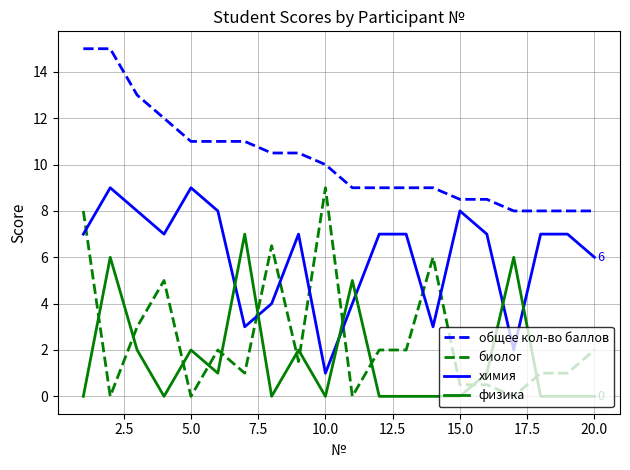

What is the maximum value for биолог?

9.0